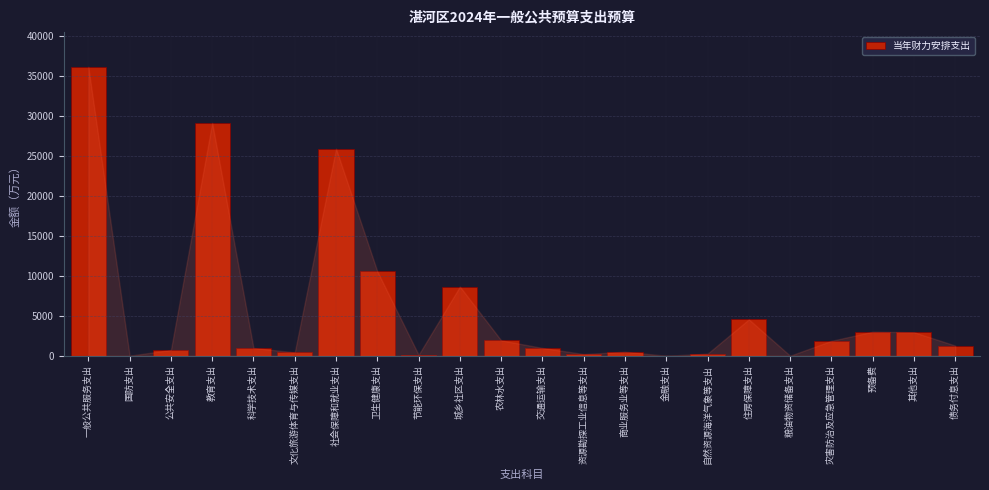

What is the sum of all values?

130002